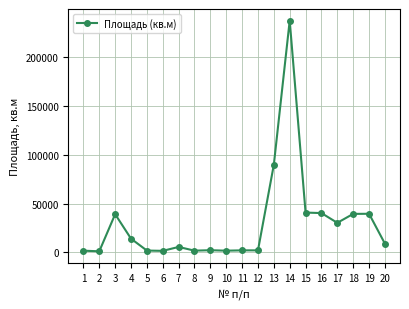

Where is the data nearest to the value 119399?

13